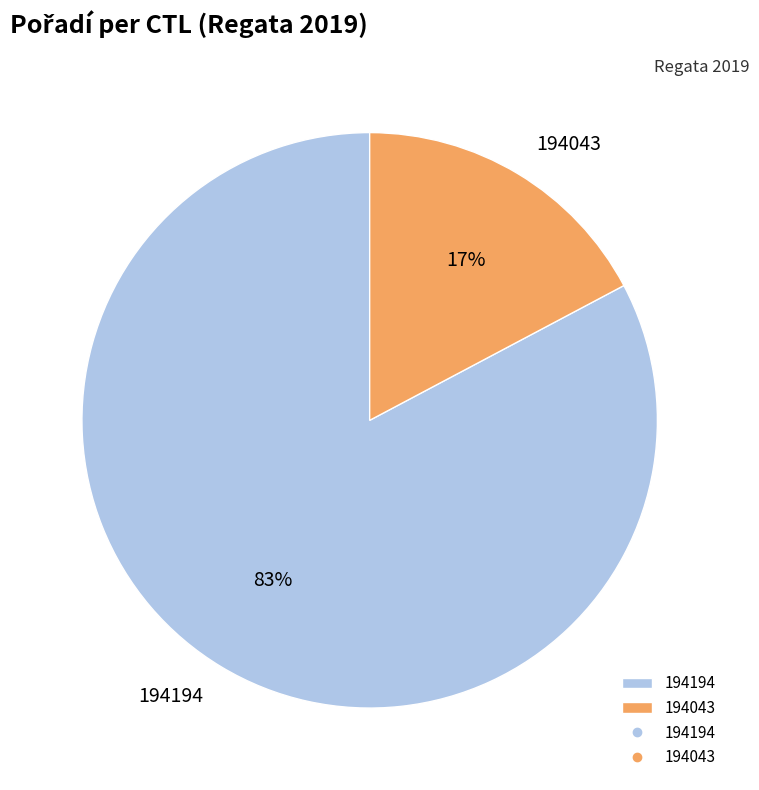

True or false: 194194 accounts for 83% of the total.

True